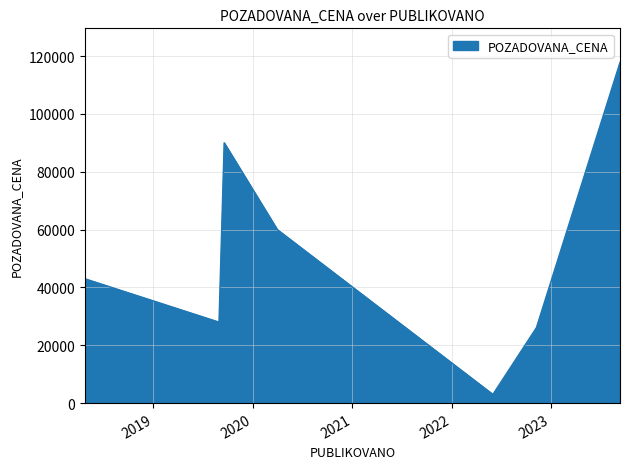

Count the number of categories in the chart.

7